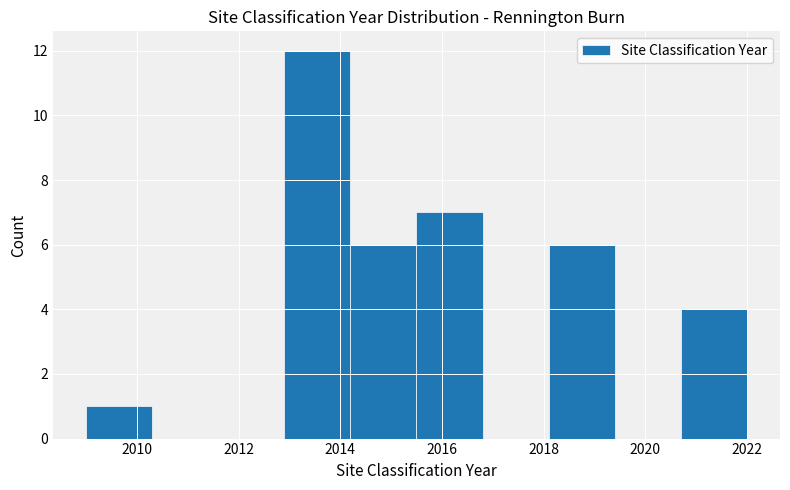

How tall is the bar that spans 2020.7 to 2022.0 on the x-axis? Neither the bar edges nor the heights are printed on the chart, so give them approximately, as read against the axes.

4